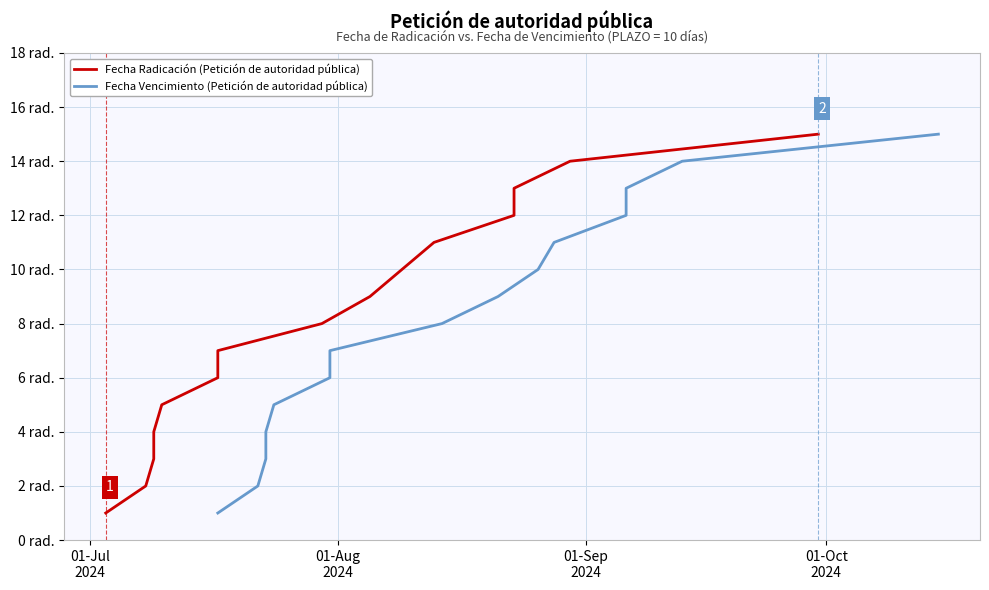

Between 01-Sep
2024 and 01-Jul
2024, which is larger?

01-Sep
2024